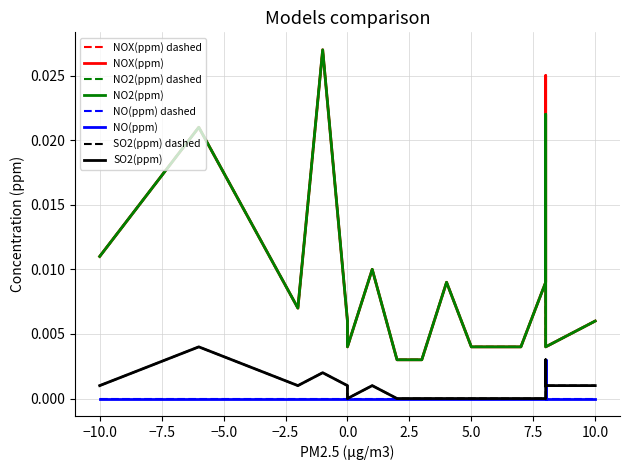

Rank the series by their maximum value, from lowest to highest.

NO(ppm), SO2(ppm), NOX(ppm), NO2(ppm)